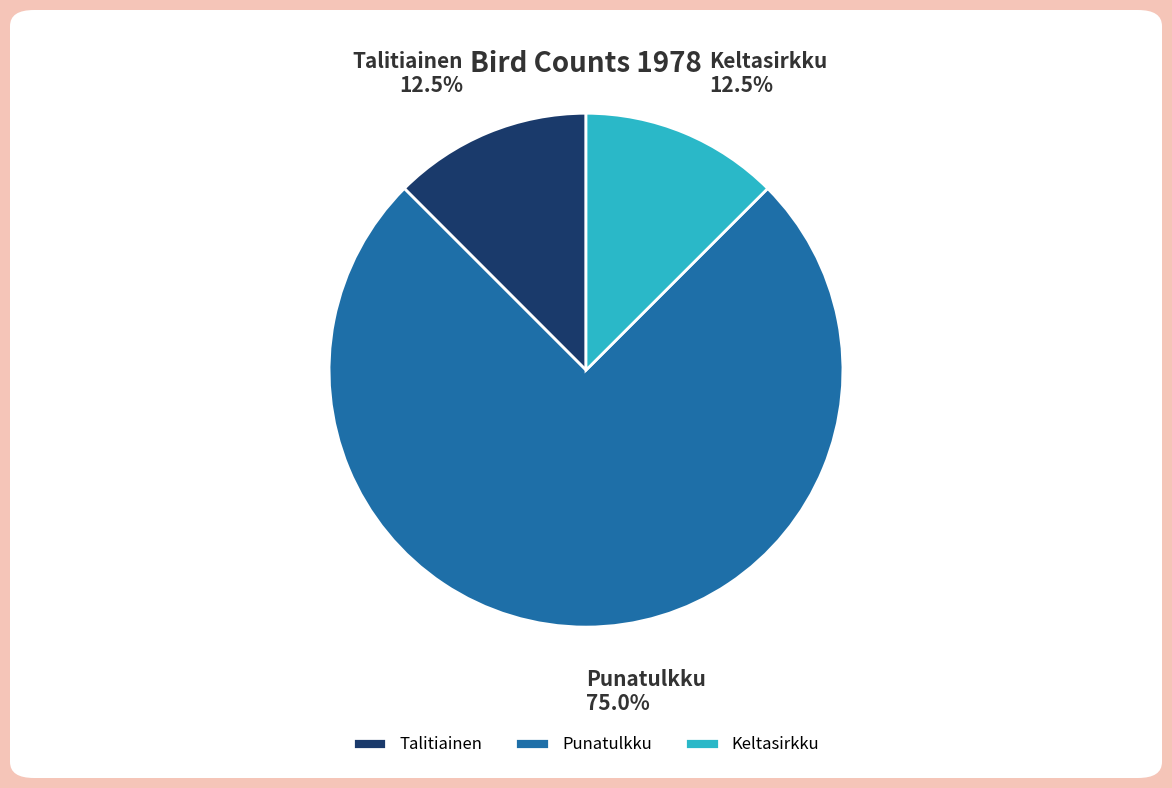

Which category has the biggest portion of the pie?

Punatulkku